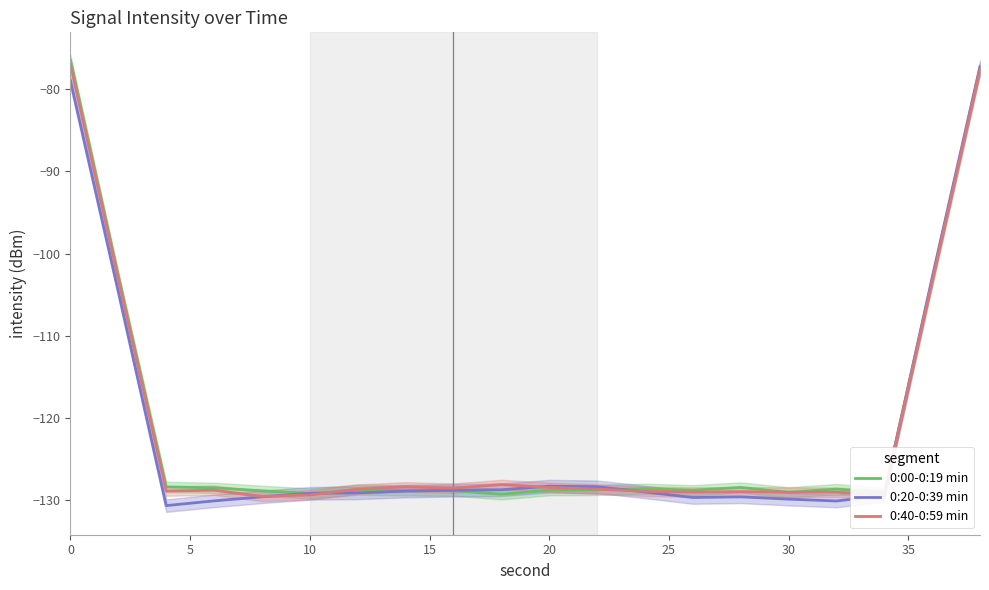

Does the chart display data point markers on the line(s)?

No